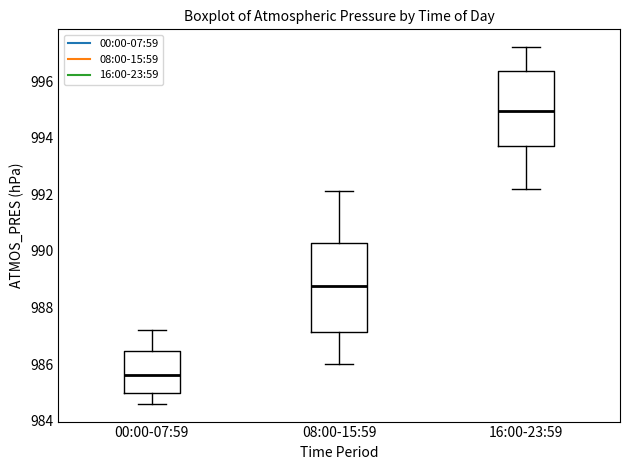

Where does the lower whisker of the box for 08:00-15:59 end on the y-axis? The values are not printed on the chart, so give them approximately, as read against the axis.

986.0